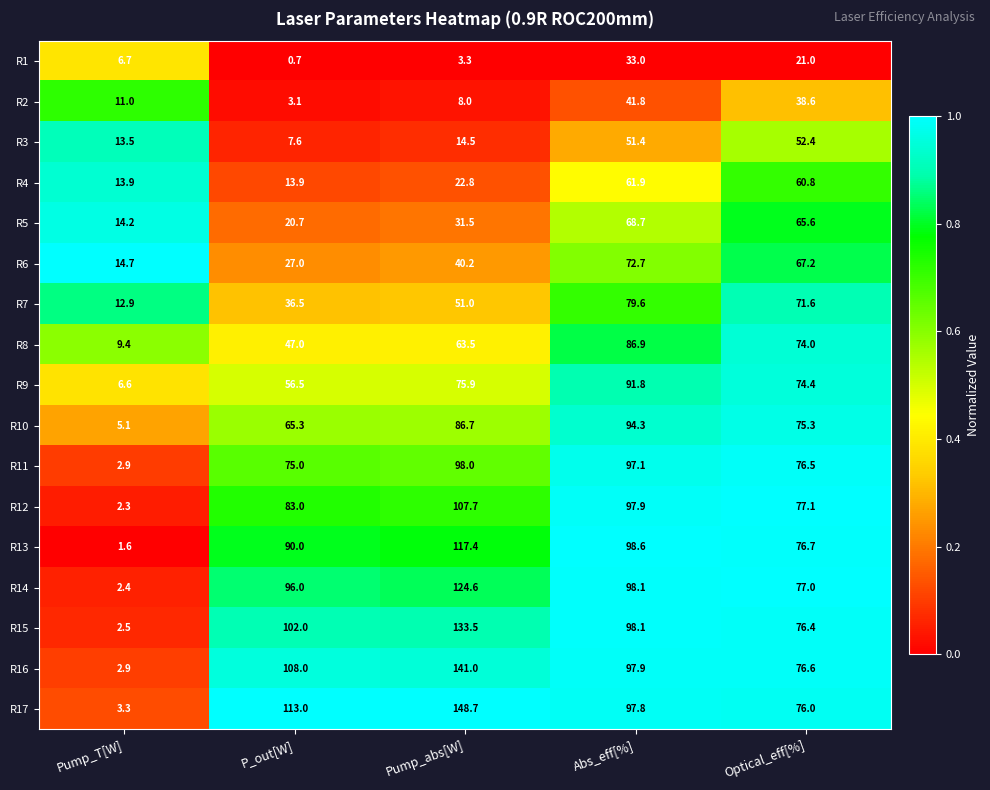

Which category has the highest value across all series?

Pump_abs[W]